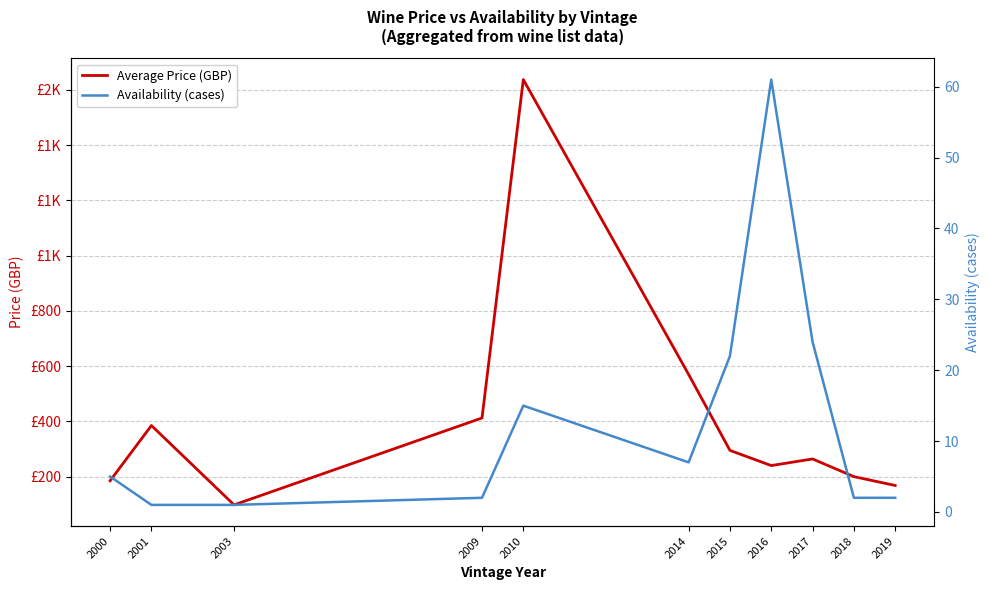

True or false: Average Price (GBP) and Availability (cases) intersect in this chart.

False